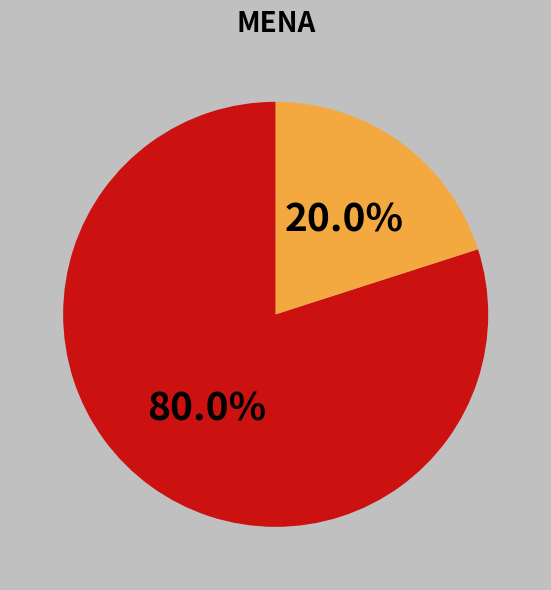

Is there a majority slice in this chart?

Yes